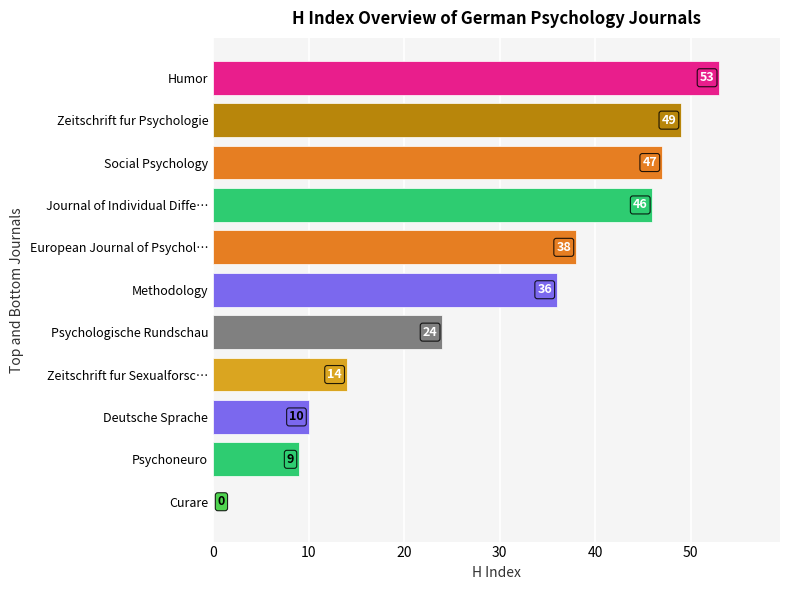

The chart shows a value of 9 at Psychoneuro. True or false?

True